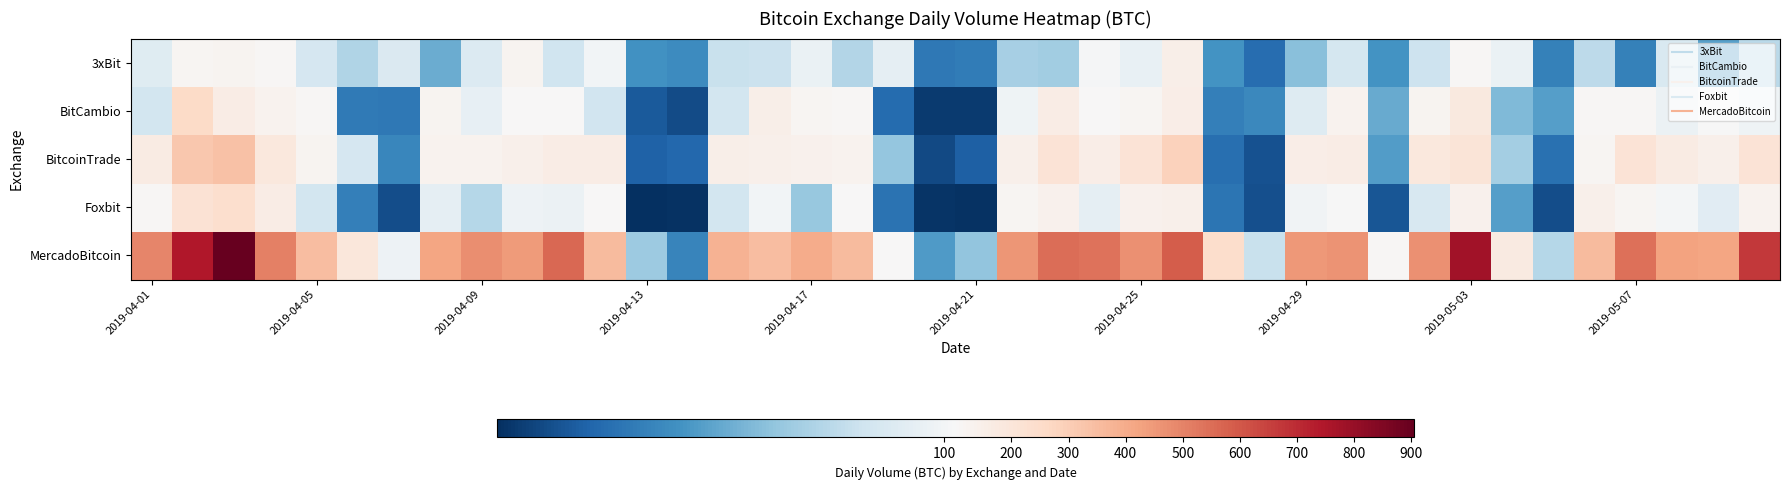

Reading left to right, transcribe all the data shown in this chart.

3xBit: 91.1	116.5	122.1	111.3	87.2	74.8	88.8	57.1	90.1	121.2	84.1	100.0	46.8	45.0	82.0	82.6	96.2	75.9	93.9	37.3	38.6	72.3	70.3	101.2	95.4	149.2	47.5	32.5	64.3	85.9	47.8	83.5	109.3	95.9	40.2	78.2	40.9	88.1	52.7	77.9
BitCambio: 85.3	253.7	163.8	129.8	110.8	37.6	37.3	123.4	94.8	104.8	107.9	84.8	26.0	20.9	85.3	148.3	115.9	114.0	31.8	14.7	14.8	98.6	164.0	105.3	119.1	155.0	39.6	43.4	90.5	127.6	56.5	124.0	183.5	61.7	51.8	109.0	110.0	97.3	102.1	98.4
BitcoinTrade: 166.5	316.7	339.4	188.7	124.1	87.0	42.8	130.8	133.1	145.9	163.4	164.3	28.6	30.7	149.5	144.6	137.0	127.8	67.2	20.2	27.7	142.3	213.3	154.4	213.2	285.5	33.7	22.8	158.1	159.0	51.6	187.7	207.8	71.0	33.9	117.5	209.7	166.5	140.7	212.0
Foxbit: 109.9	215.7	239.5	162.9	85.5	40.2	21.1	94.3	76.5	98.0	96.9	102.6	11.0	12.1	85.3	99.8	68.0	106.4	34.7	12.4	12.1	119.6	135.2	94.2	136.6	142.9	35.9	21.9	99.0	101.7	24.5	87.4	135.1	52.3	21.0	143.4	119.2	100.6	91.9	127.5
MercadoBitcoin: 494.0	745.7	905.4	504.7	352.3	190.2	98.0	417.2	476.8	446.3	566.0	358.8	69.3	41.7	380.8	347.1	398.9	358.3	105.8	50.6	66.1	455.6	548.2	539.1	468.3	585.7	244.1	81.7	450.3	464.9	112.7	467.8	776.6	176.1	76.2	355.2	546.4	423.9	419.6	672.9